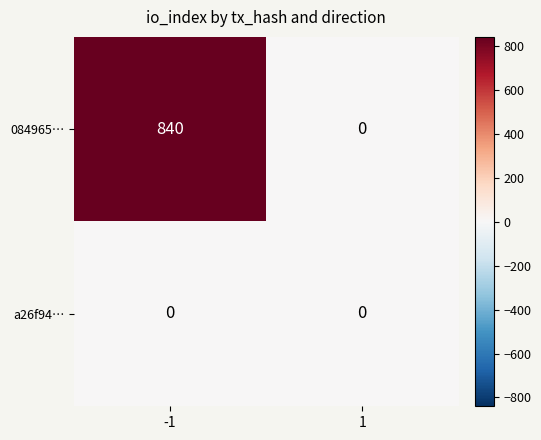

Is it true that 084965… equals 0 at 1?

True